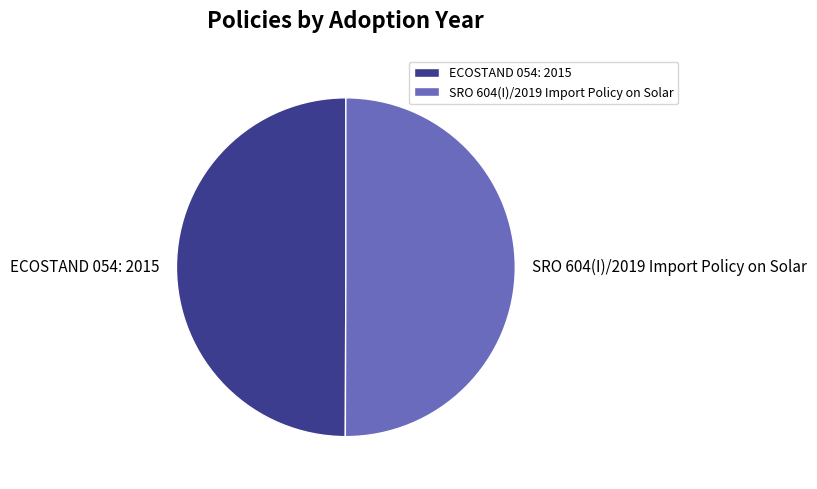

The SRO 604(I)/2019 Import Policy on Solar slice represents 50% of the pie. True or false?

True